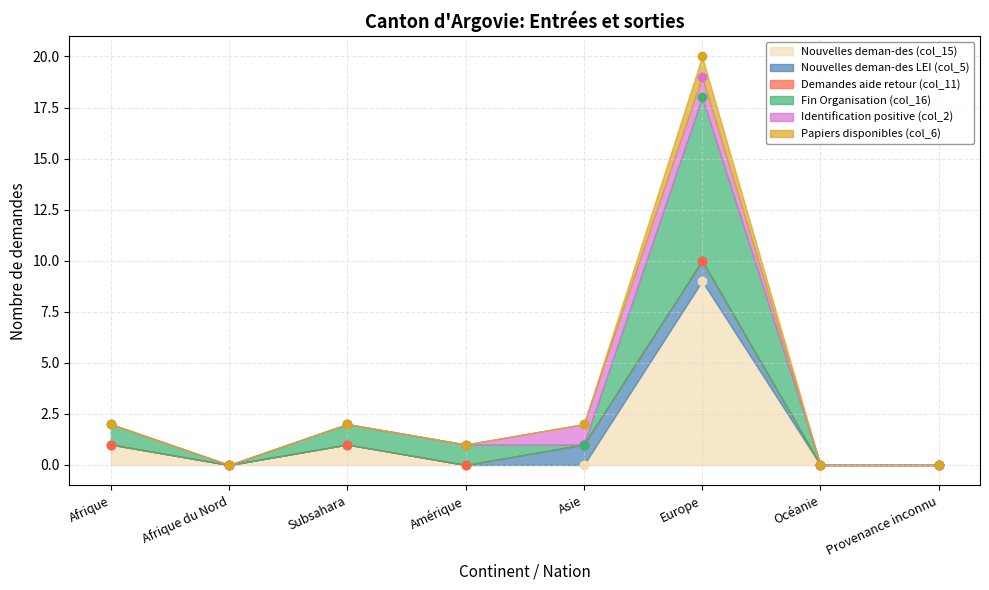

In Fin Organisation (col_16), how many points are higher than both neighbors (excluding endpoints)?

2